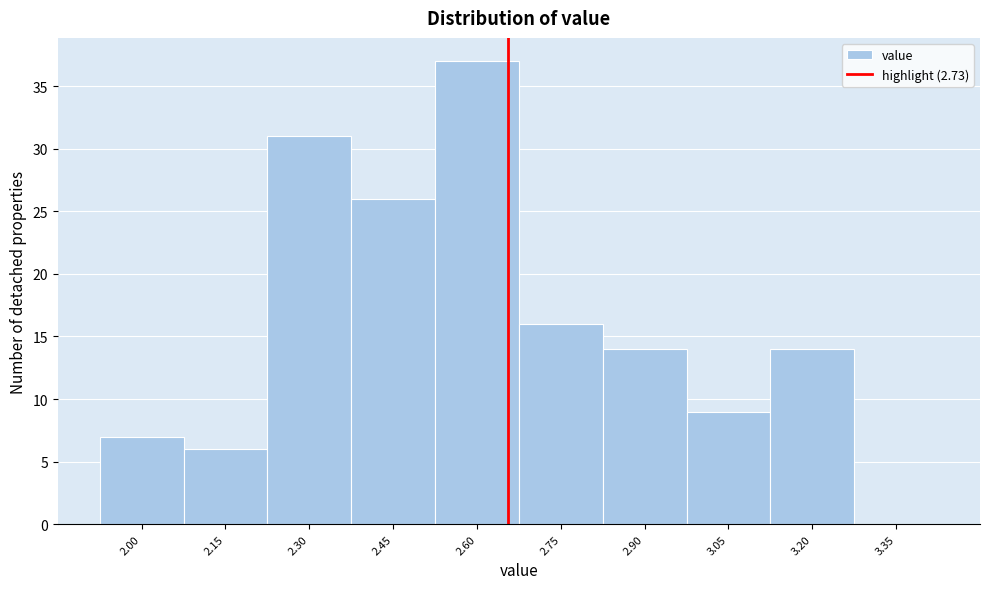

Reading left to right, list all the values displayed in this chart.

2.00=7	2.15=6	2.30=31	2.45=26	2.60=37	2.75=16	2.90=14	3.05=9	3.20=14	3.35=0